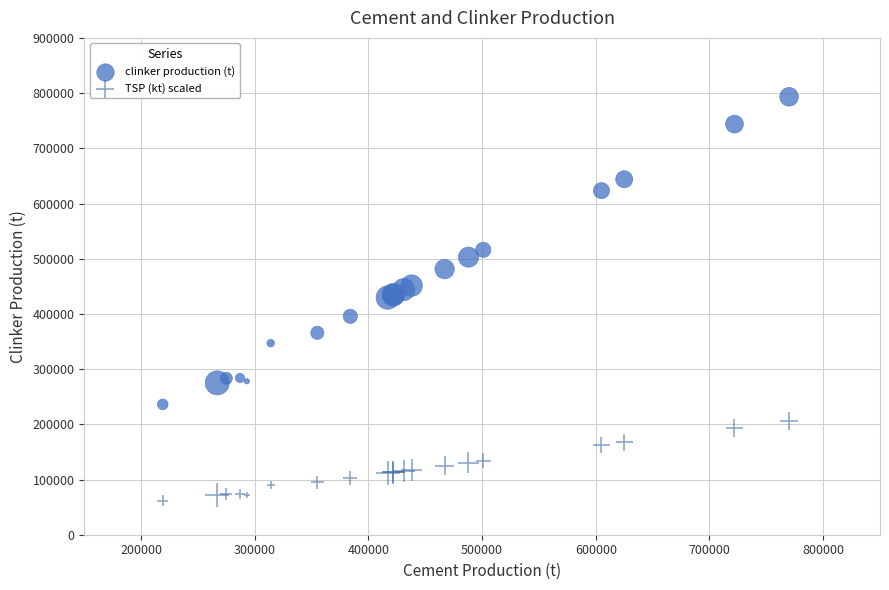

Which series has the largest Y range (max minus min)?

clinker production (t)